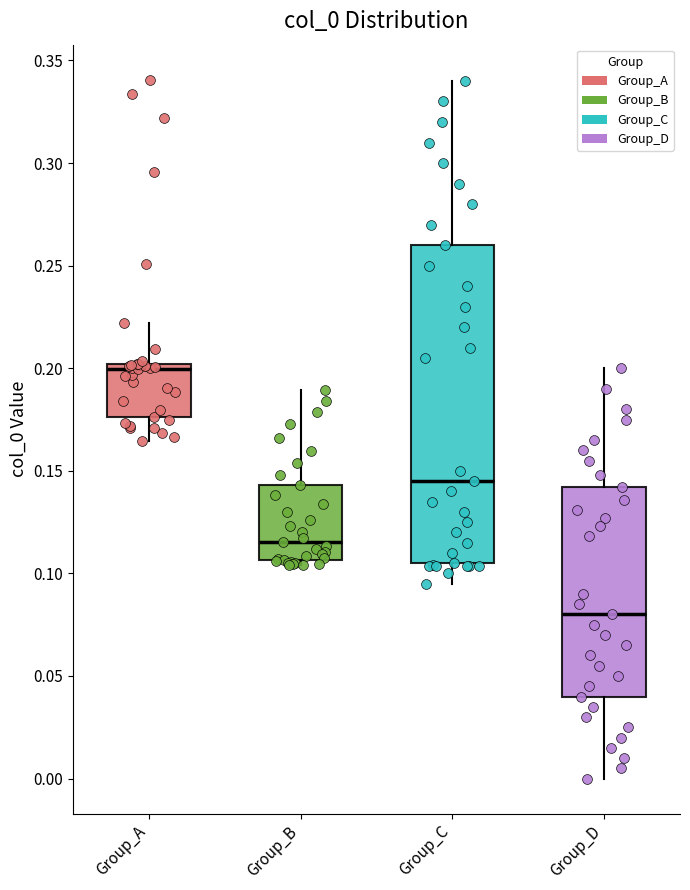

Which box's median line is the highest?

Group_A